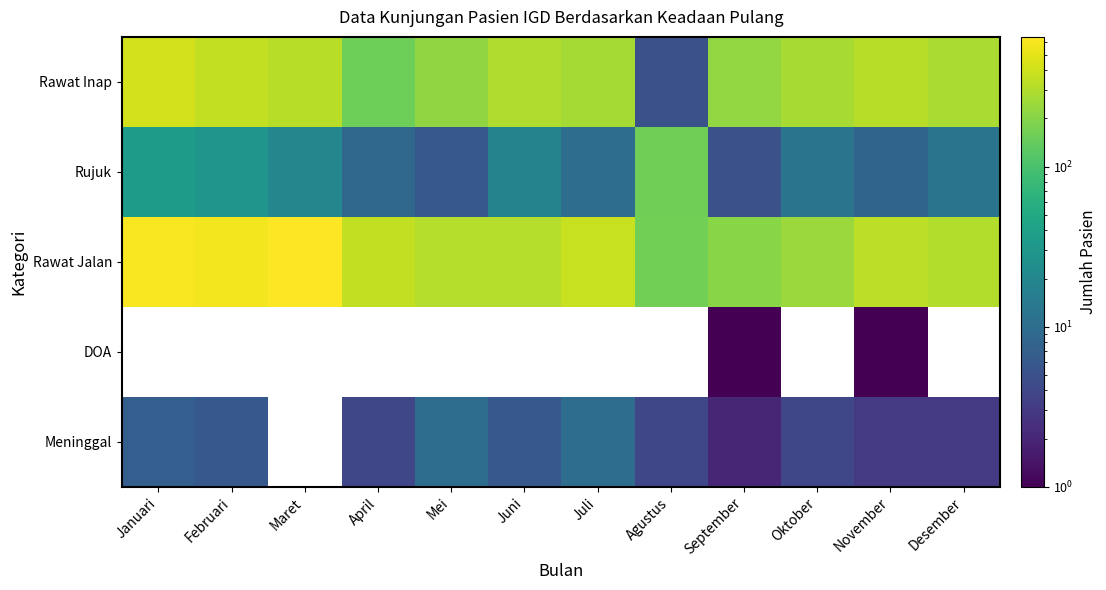

Reading left to right, transcribe all the data shown in this chart.

Rawat Inap: Januari=415	Februari=356	Maret=321	April=157	Mei=222	Juni=297	Juli=268	Agustus=5	September=224	Oktober=280	November=325	Desember=285
Rujuk: Januari=36	Februari=29	Maret=20	April=9	Mei=6	Juni=18	Juli=10	Agustus=161	September=5	Oktober=12	November=8	Desember=12
Rawat Jalan: Januari=610	Februari=576	Maret=647	April=355	Mei=318	Juni=316	Juli=379	Agustus=165	September=204	Oktober=246	November=336	Desember=308
DOA: Januari=0	Februari=0	Maret=0	April=0	Mei=0	Juni=0	Juli=0	Agustus=0	September=1	Oktober=0	November=1	Desember=0
Meninggal: Januari=7	Februari=6	Maret=0	April=4	Mei=10	Juni=6	Juli=10	Agustus=4	September=2	Oktober=4	November=3	Desember=3